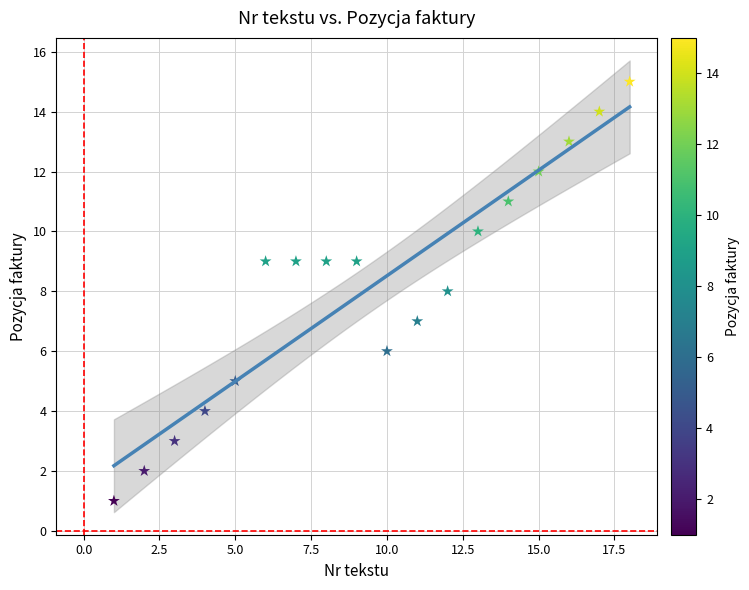

What is the range of X values (max minus min)?

17